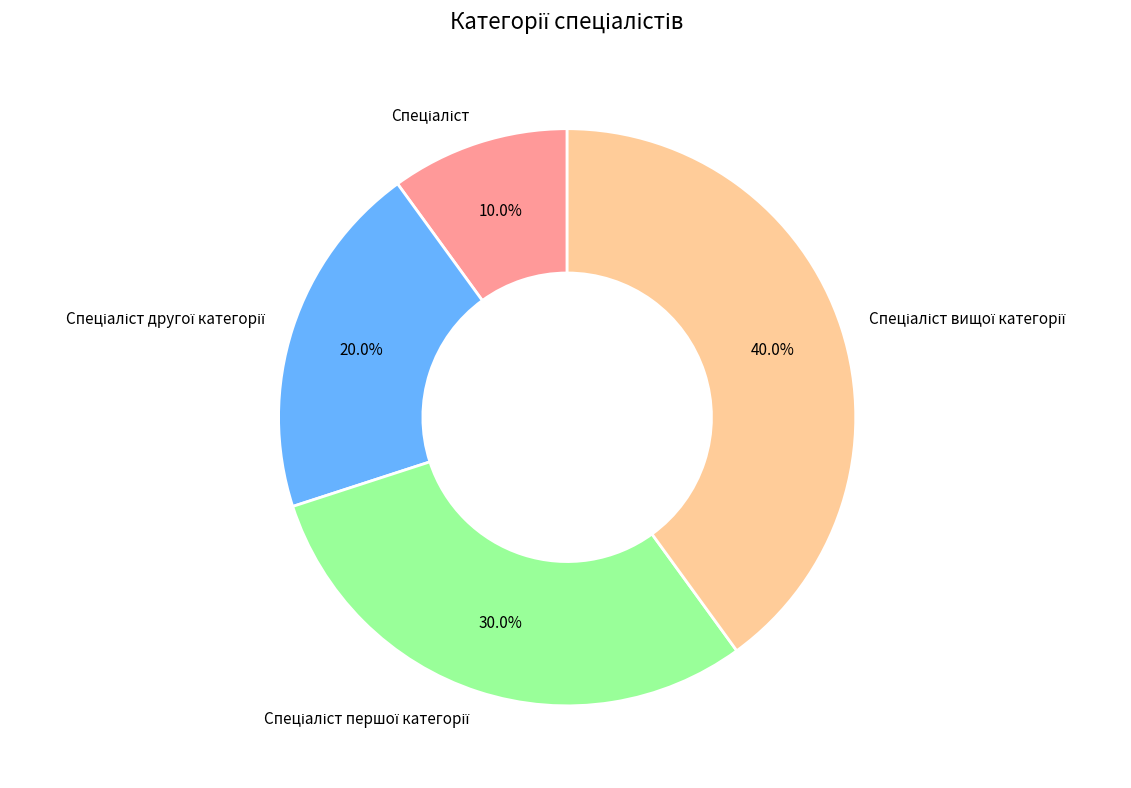

Does any single category account for the majority?

No